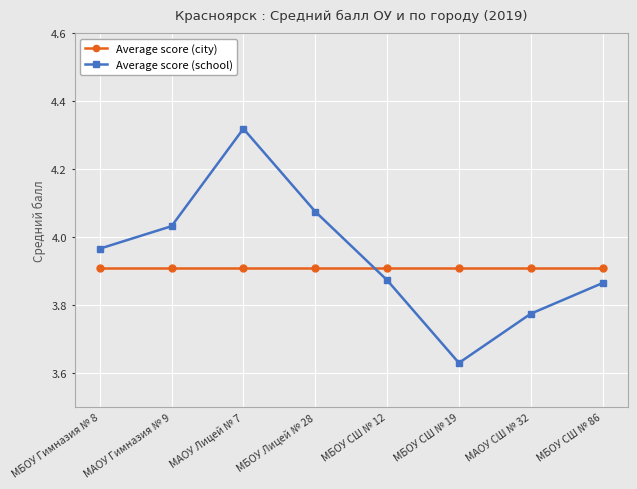

Which series ends up on top after the final intersection of Average score (school) and Average score (city)?

Average score (city)